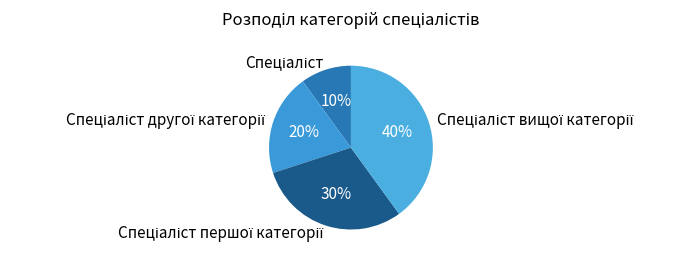

Count the number of slices in the pie.

4